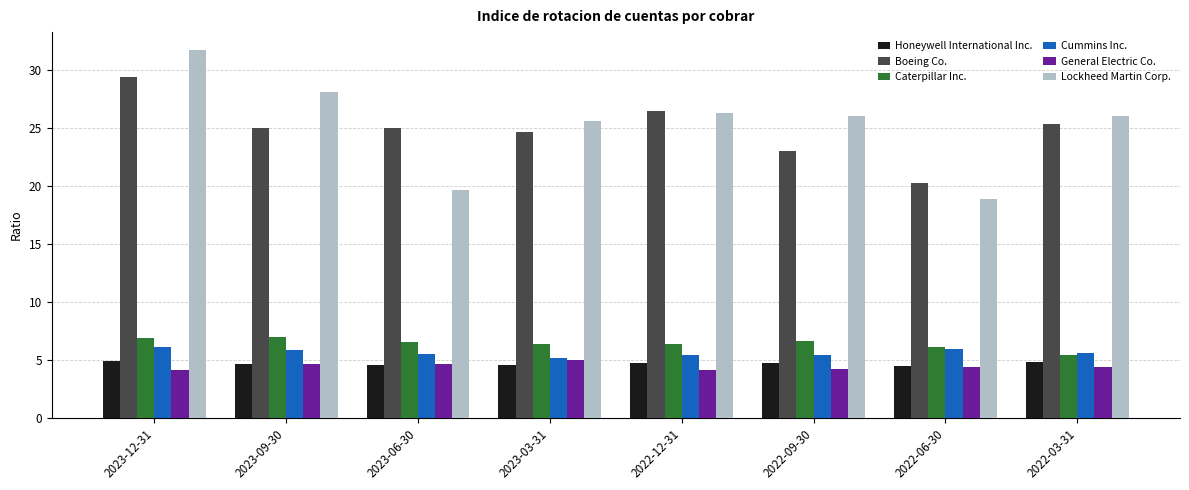

What is the lowest value of the Honeywell International Inc. series?

4.5